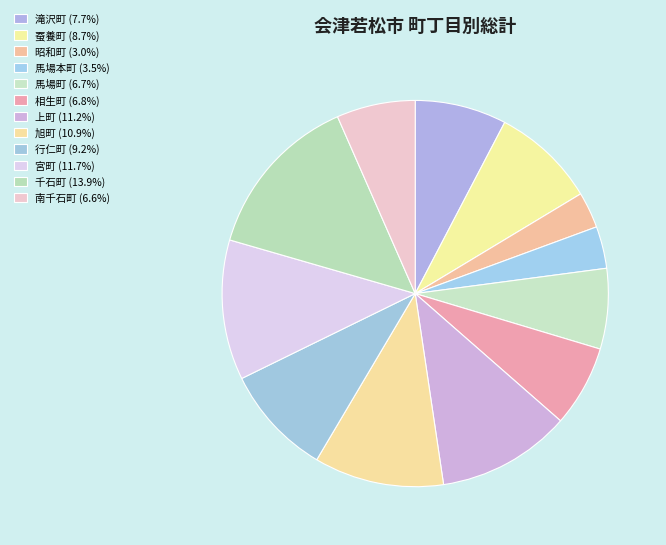

Is there a majority slice in this chart?

No